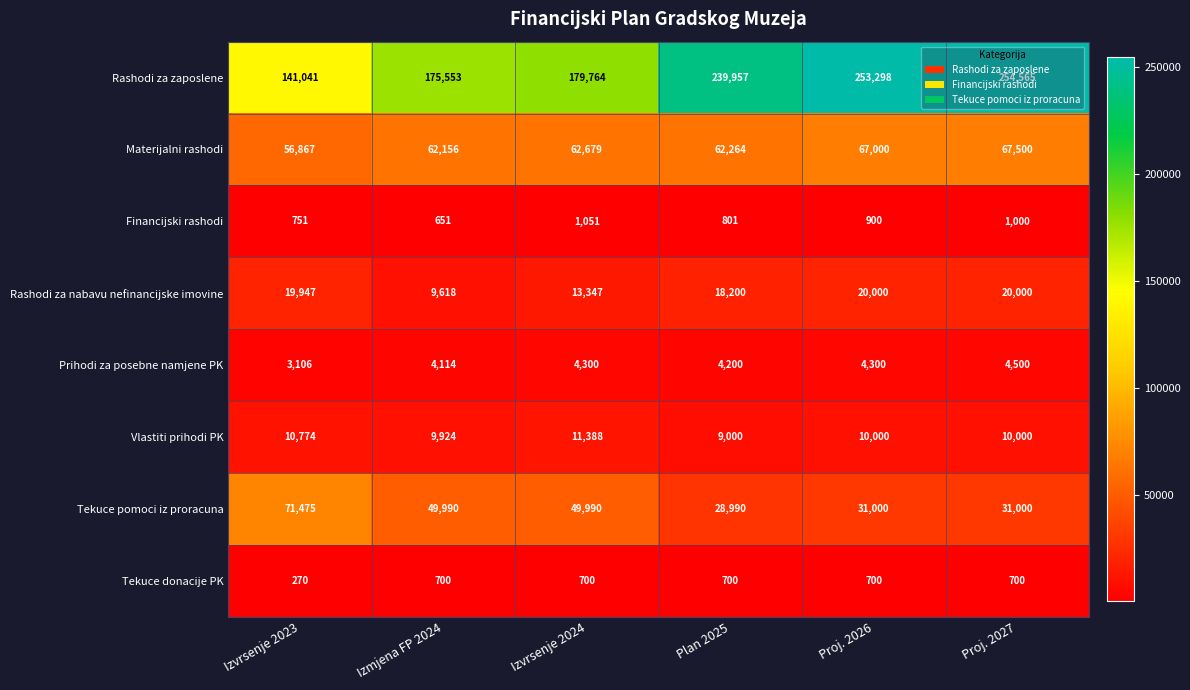

At which category is the sum across all series the highest?

Proj. 2027